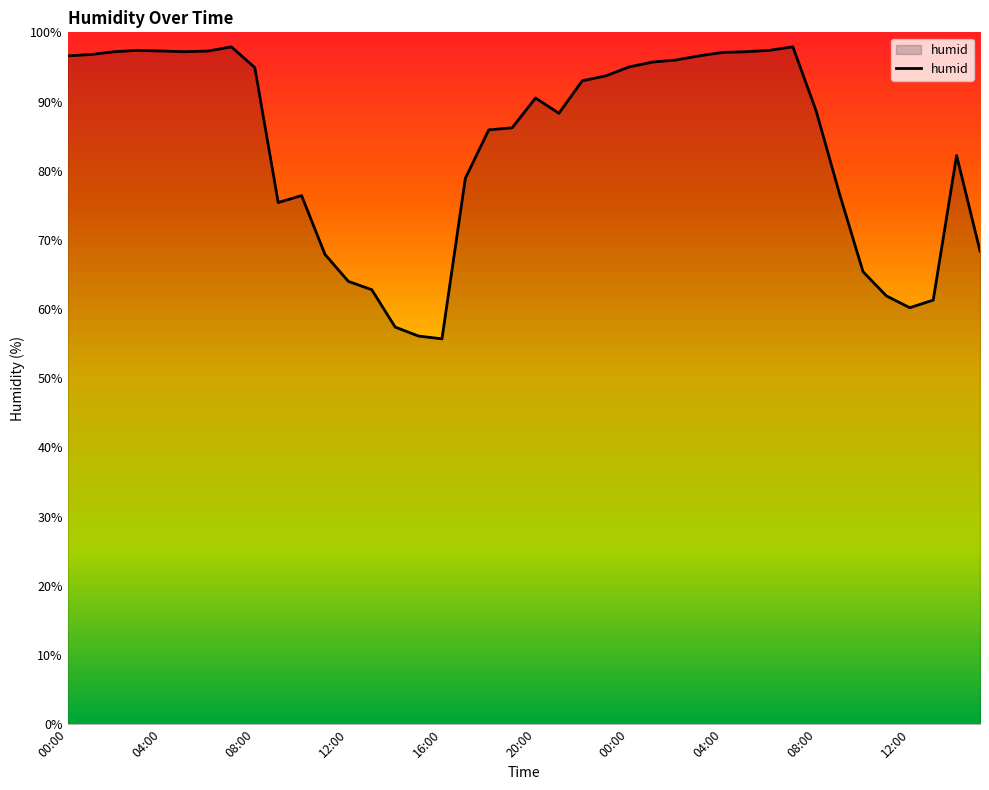

What is the smallest value displayed?

55.7